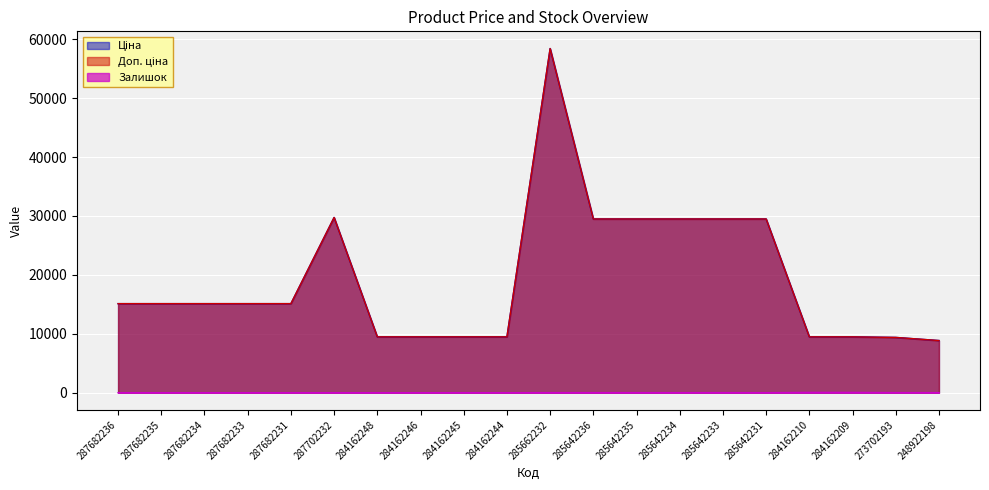

Does the chart display data point markers on the line(s)?

No